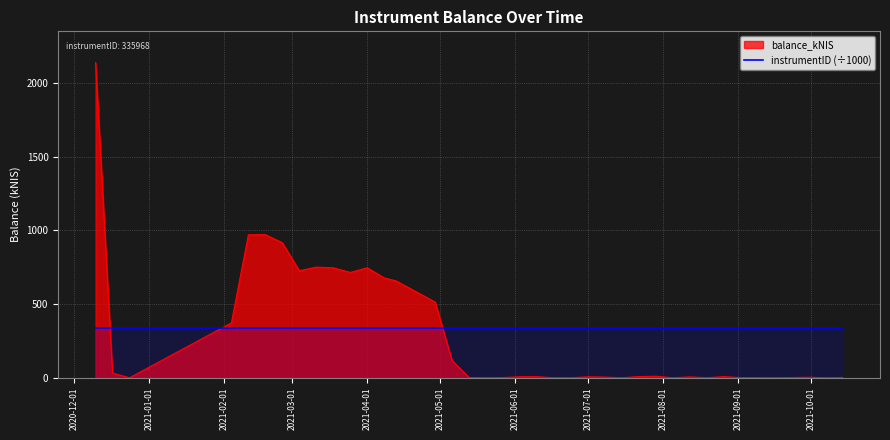

What is the change in value from 2021-02-11 to 2021-08-05?

-969.8